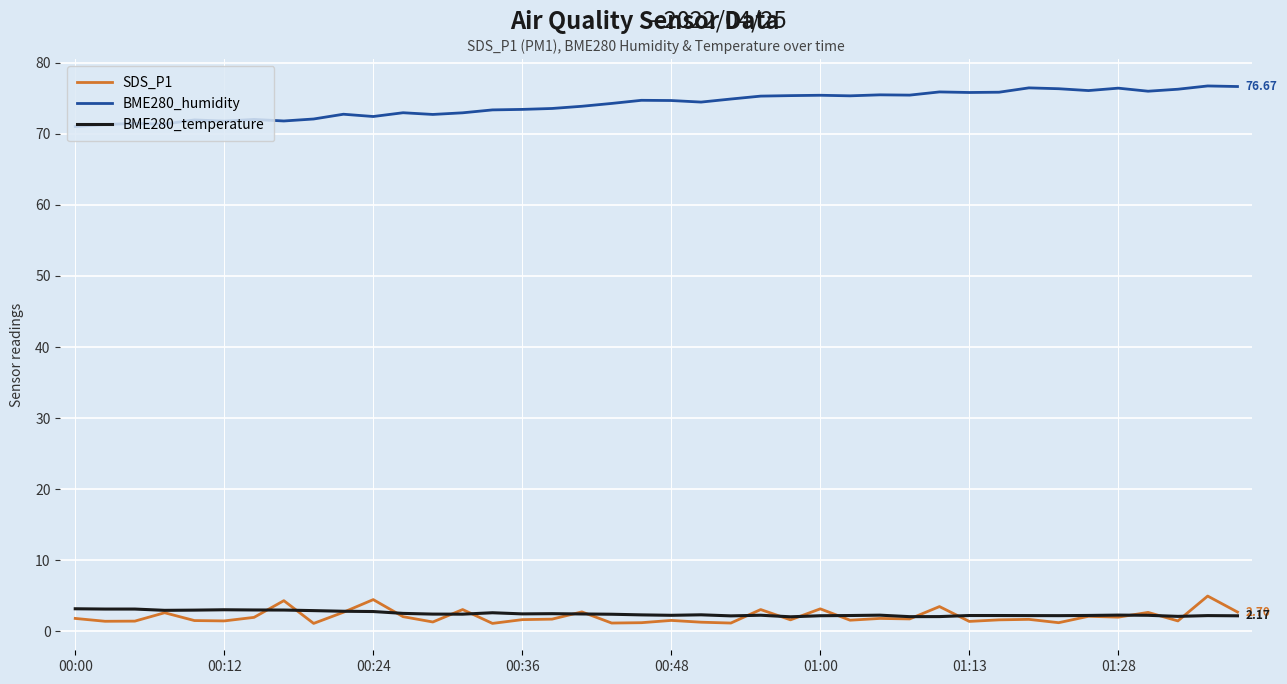

True or false: BME280_humidity and BME280_temperature intersect in this chart.

False